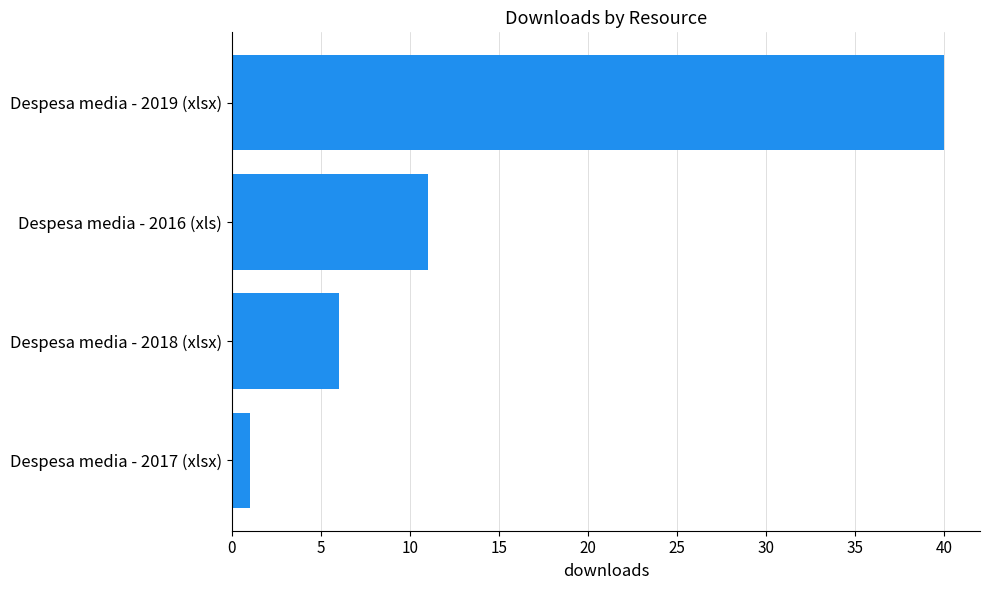

What is the difference between the values at Despesa media - 2019 (xlsx) and Despesa media - 2018 (xlsx)?

34